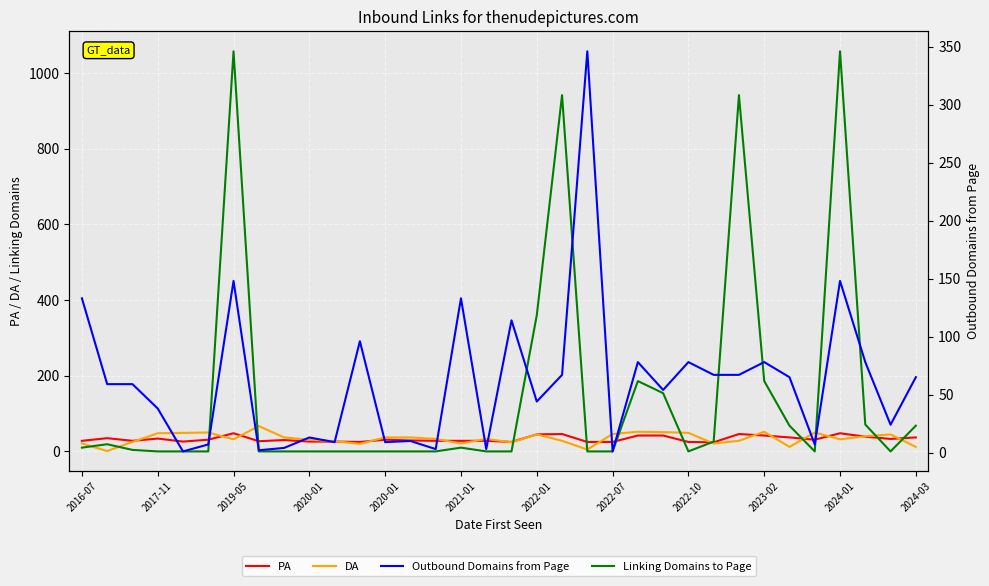

How many intersections are there between PA and Outbound Domains from Page?

16